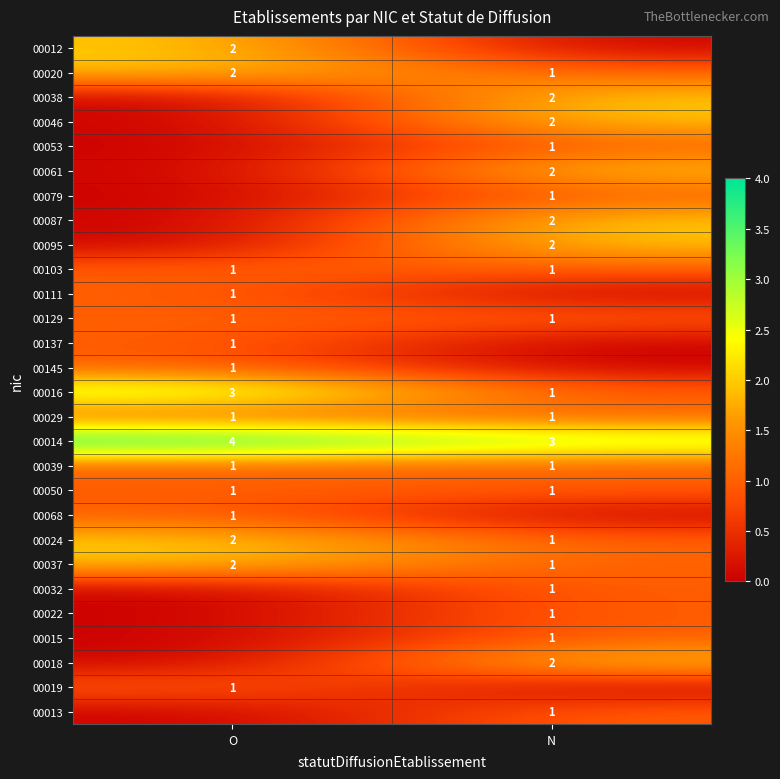

How many categories are shown in the chart?

2